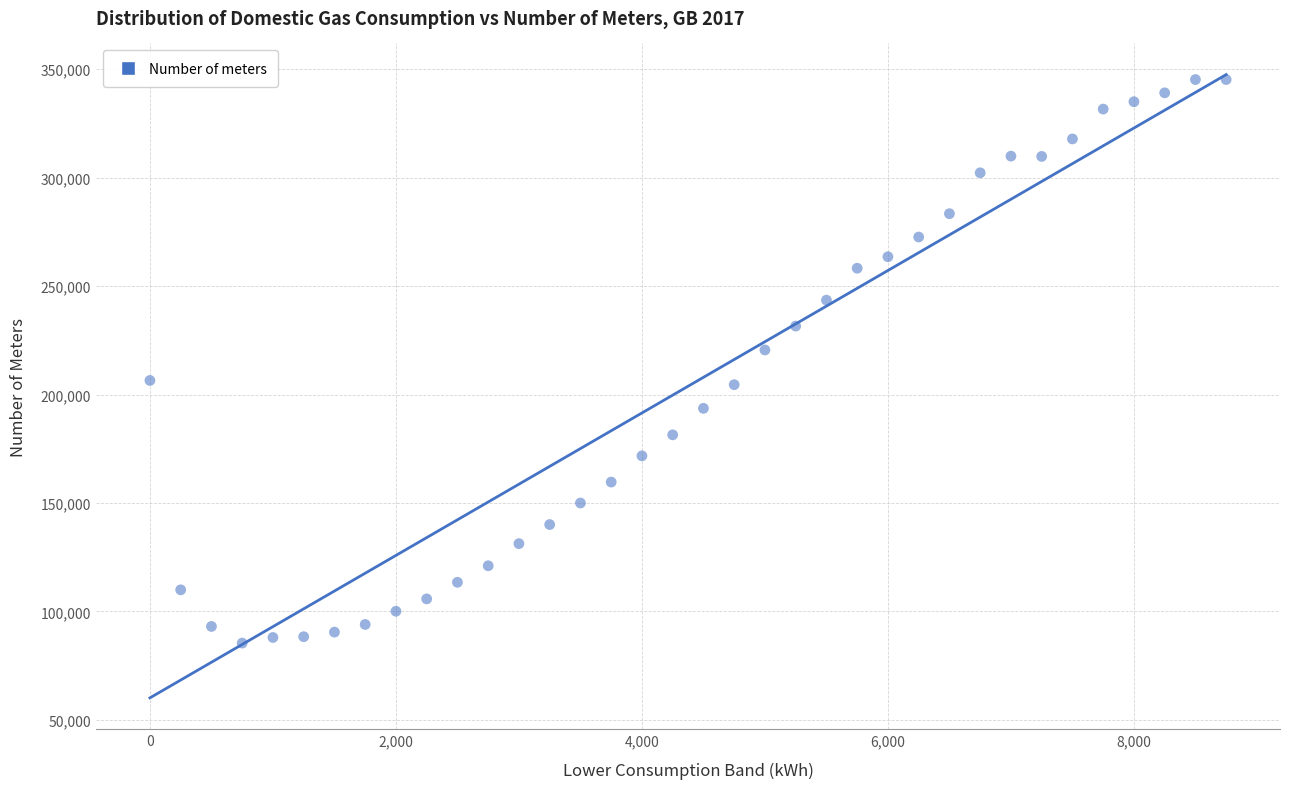

What Y value in the scatter plot is closest to 215304?

220543